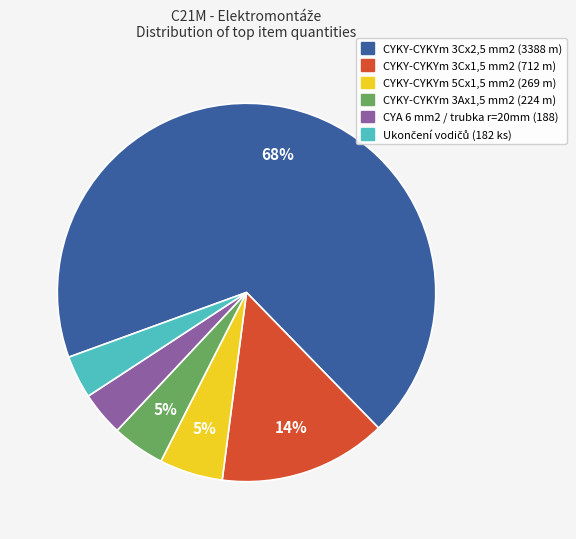

How many segments does this pie chart have?

6